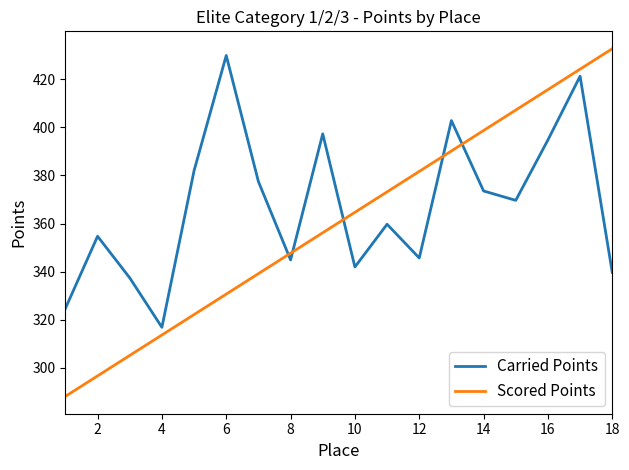

Reading right to left, transcribe all the data shown in this chart.

Carried Points: 339.7	421.3	394.8	369.6	373.5	402.8	345.7	359.7	341.9	397.3	344.9	377.4	429.9	382.0	316.8	337.4	354.7	324.7
Scored Points: 432.7	424.2	415.7	407.2	398.7	390.2	381.7	373.2	364.7	356.2	347.6	339.1	330.6	322.1	313.6	305.1	296.6	288.1